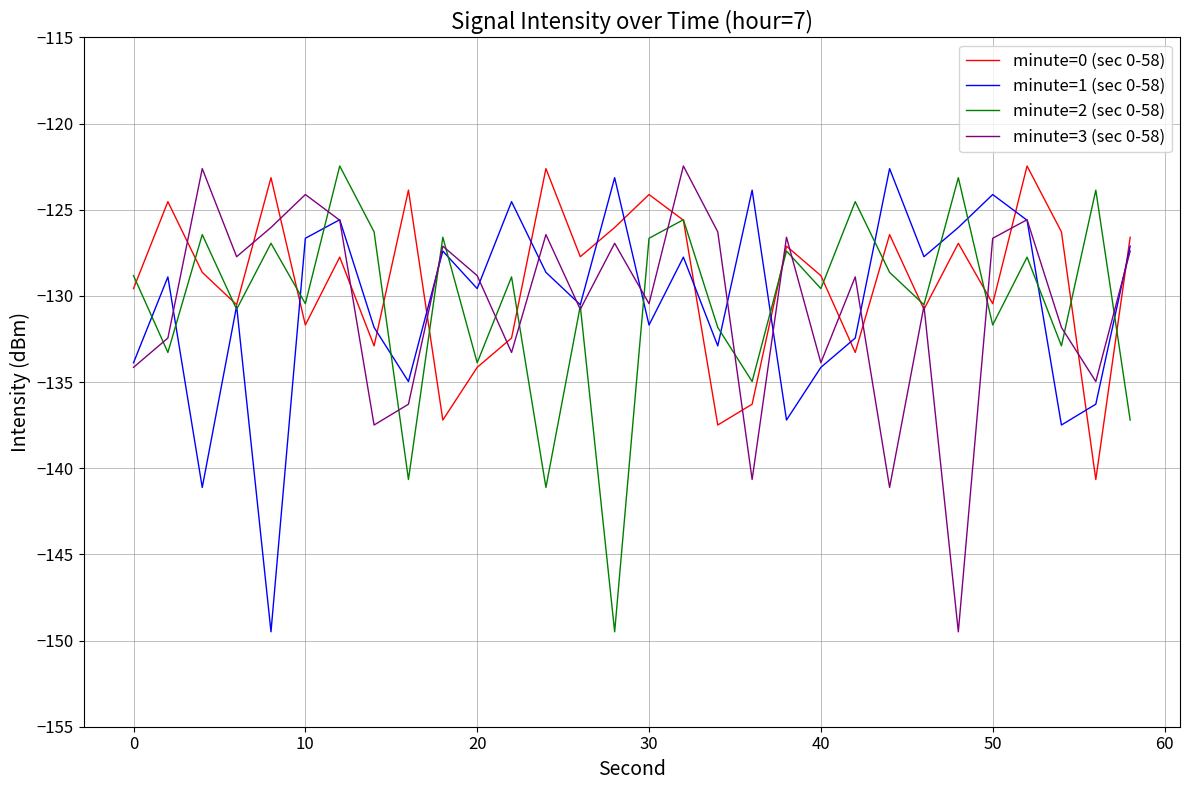

What is the smallest value displayed?

-149.5